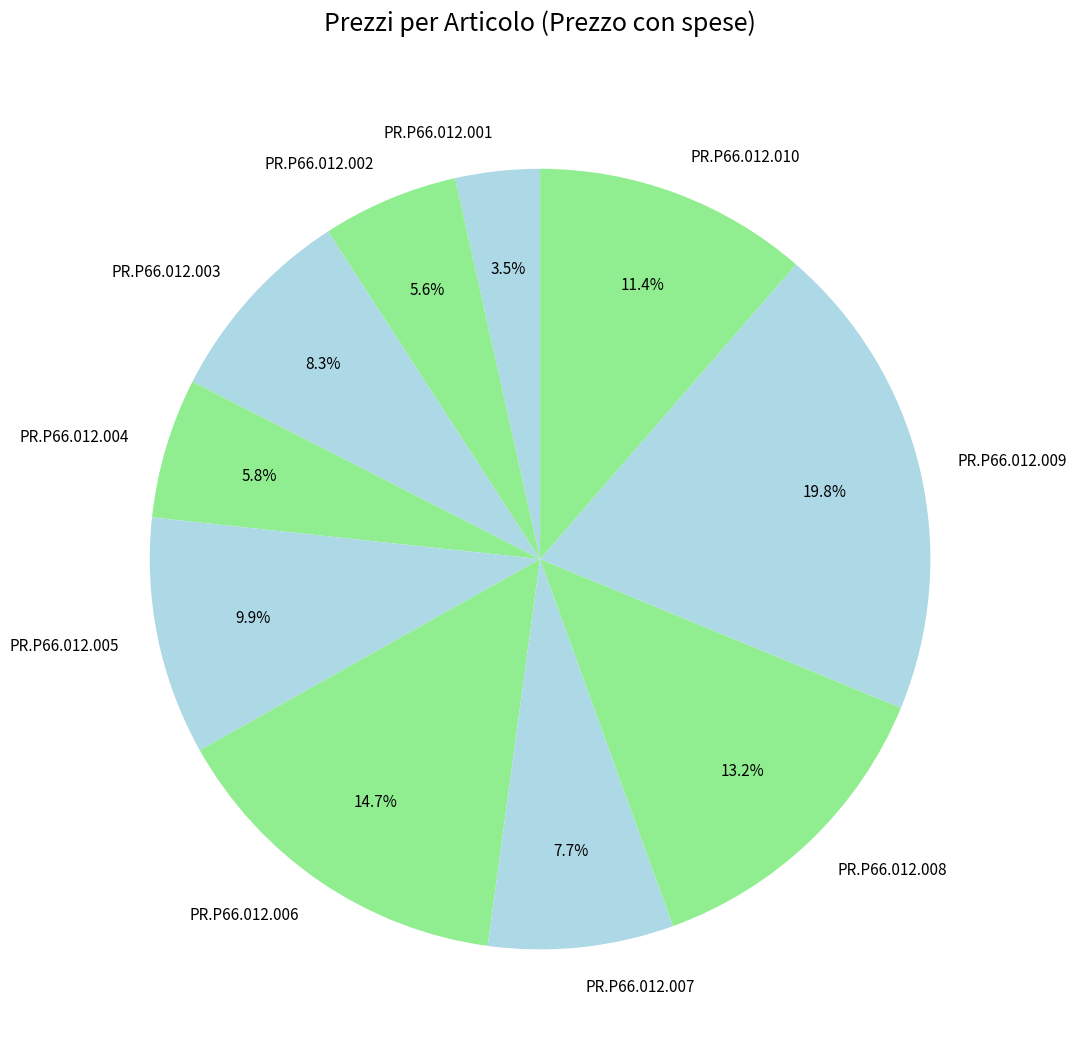

To the nearest percent, what portion does PR.P66.012.006 represent?

15%